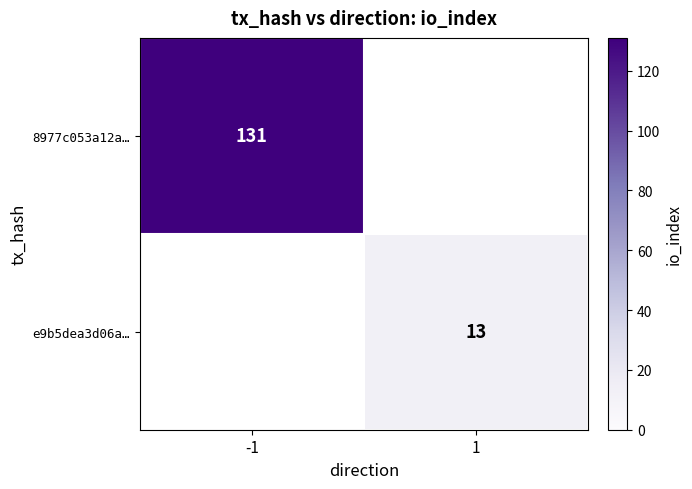

True or false: 8977c053a12a… has a value of 215 at -1.

False